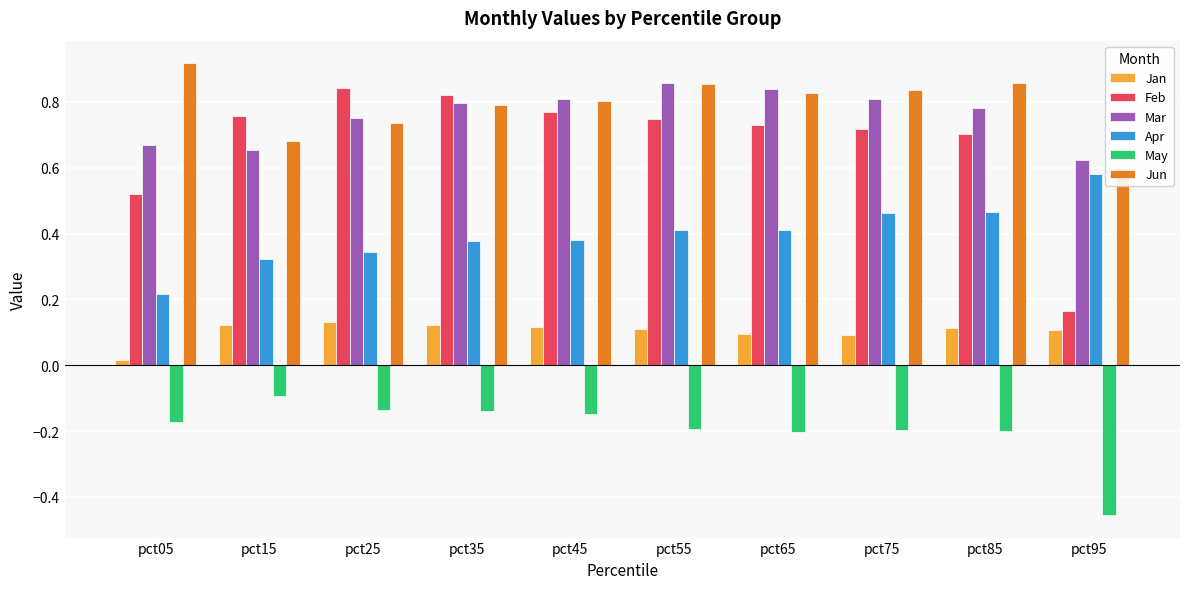

At which category is the sum across all series the highest?

pct55